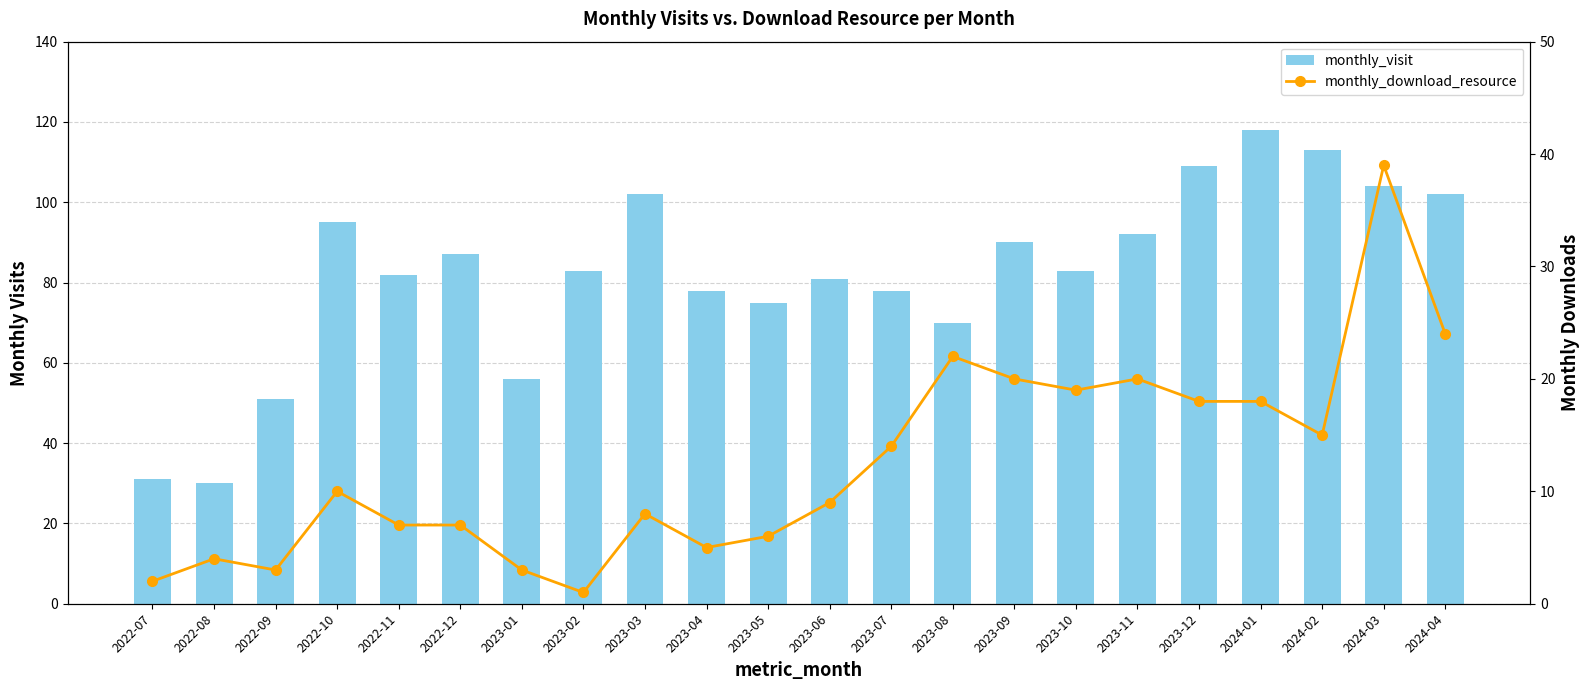

How many groups of bars are there?

22